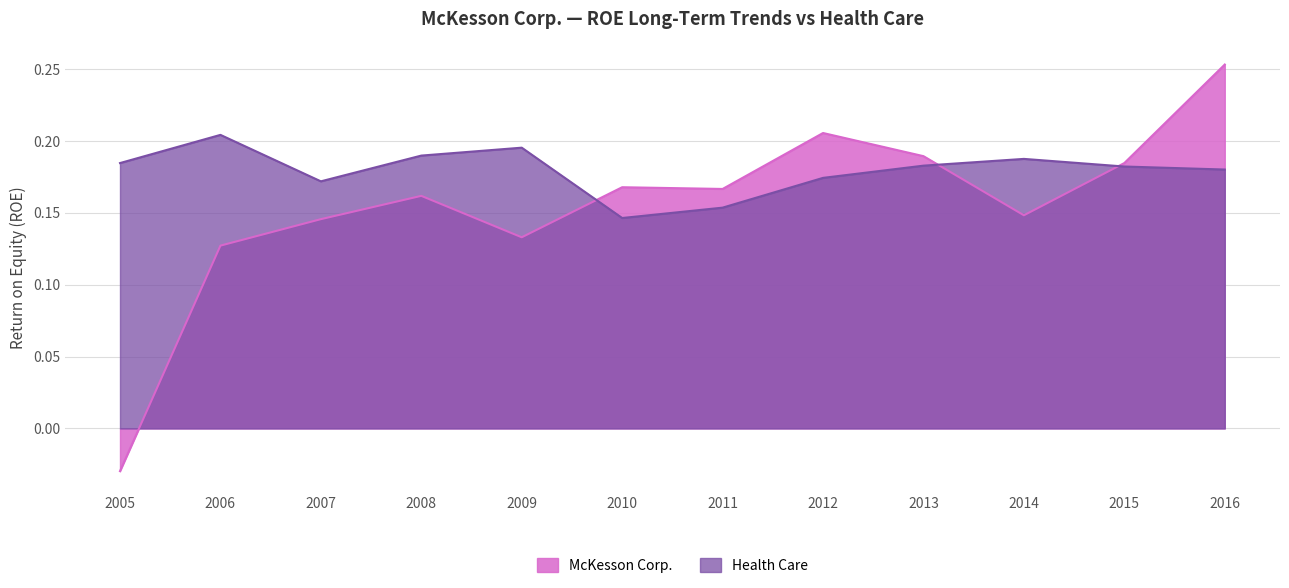

How many lines are shown in the chart?

2